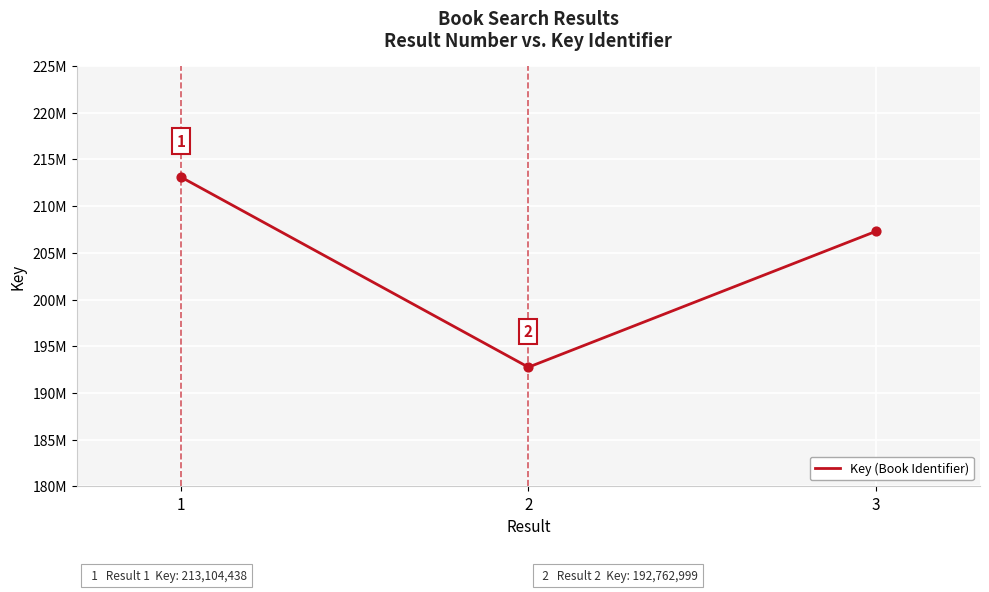

Which has a higher value, 1 or 2?

1